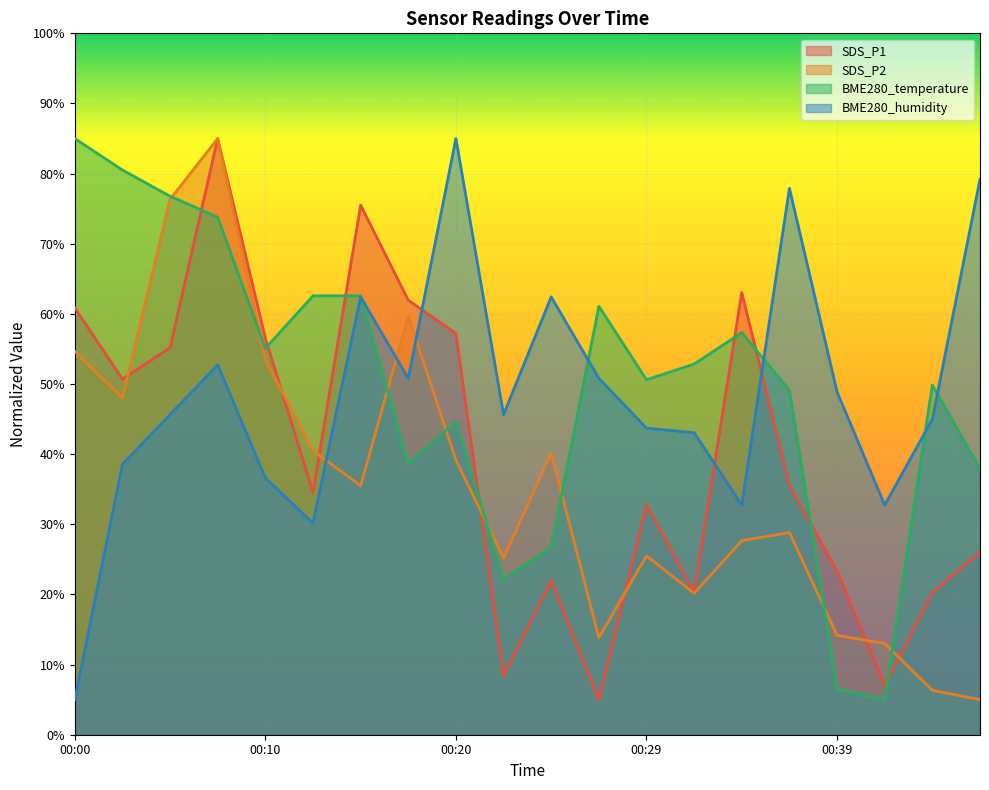

The BME280_temperature series shows 37.9 at 00:46. True or false?

True